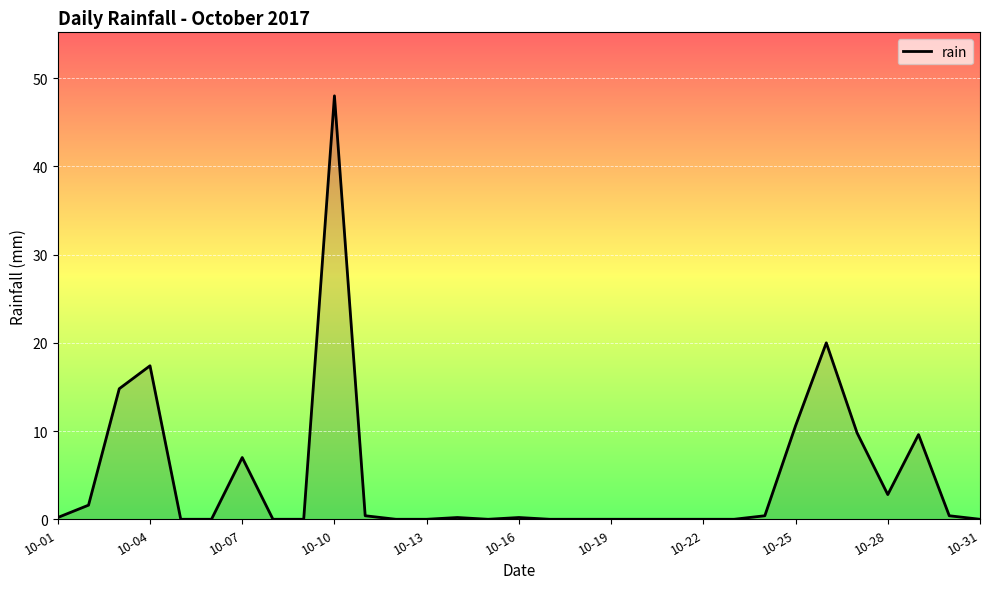

What is the maximum value shown in the chart?

48.0